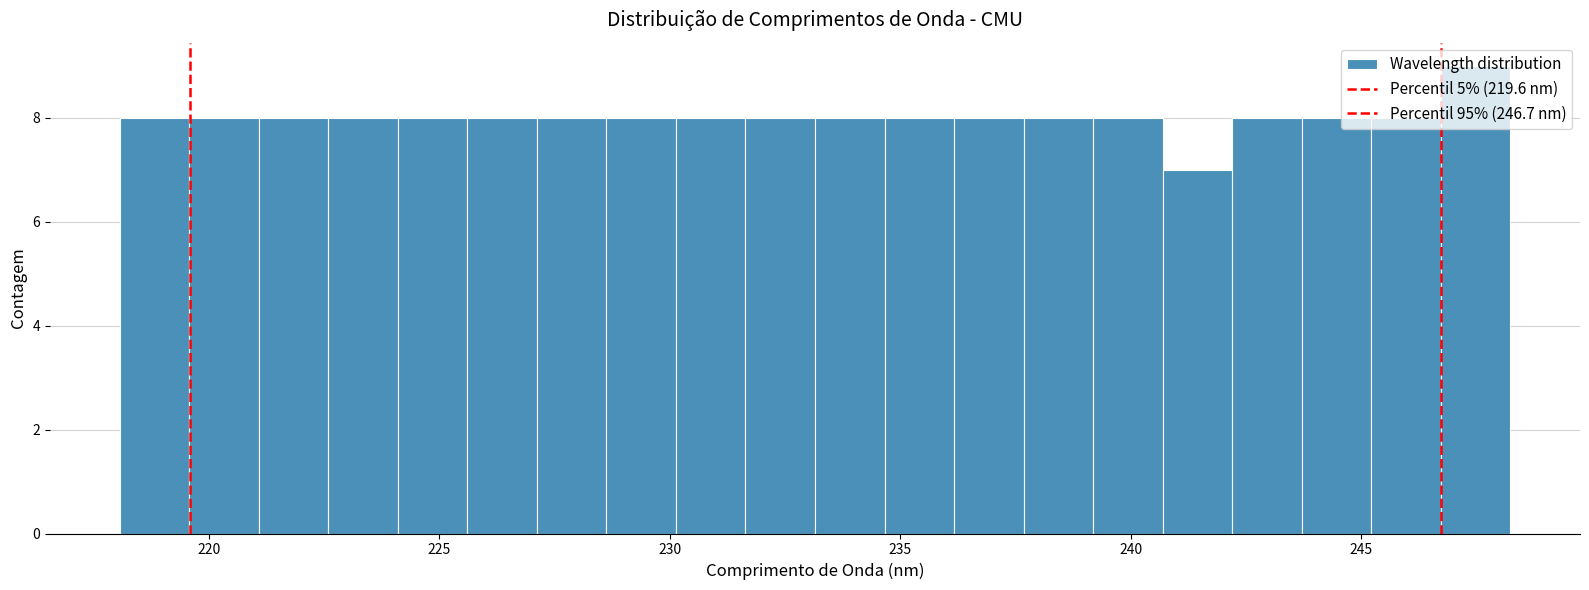

Read against the x-axis, roughly where is the centre of the tallest bar?

247.5